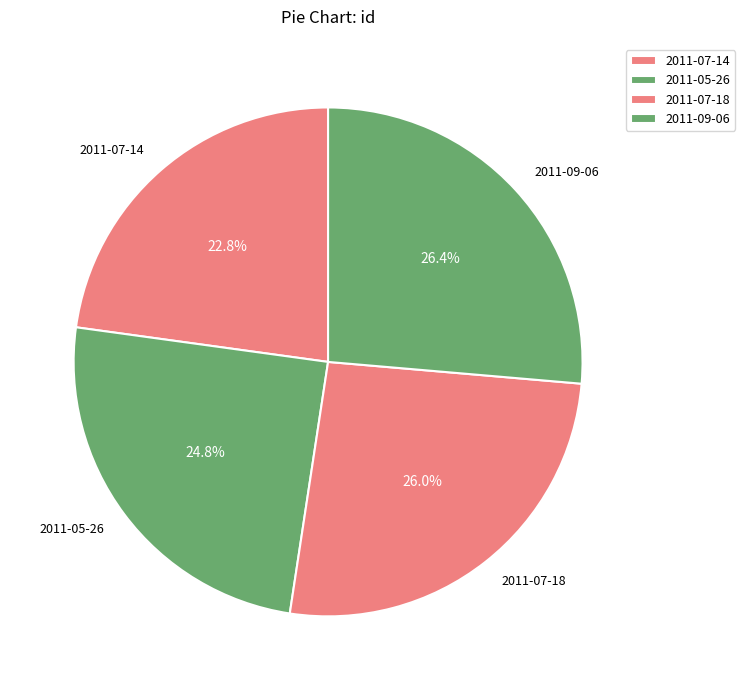

How much of the chart is everything except 2011-07-14?

77.2%